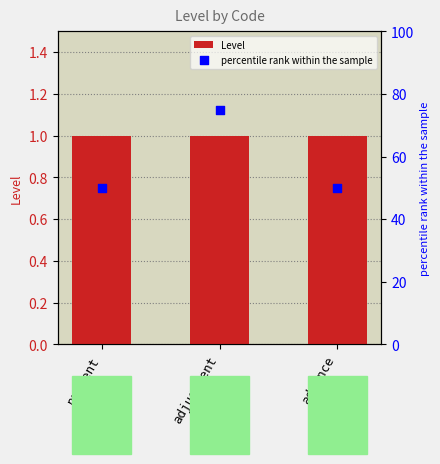

What is the total value across all series at payment?

51